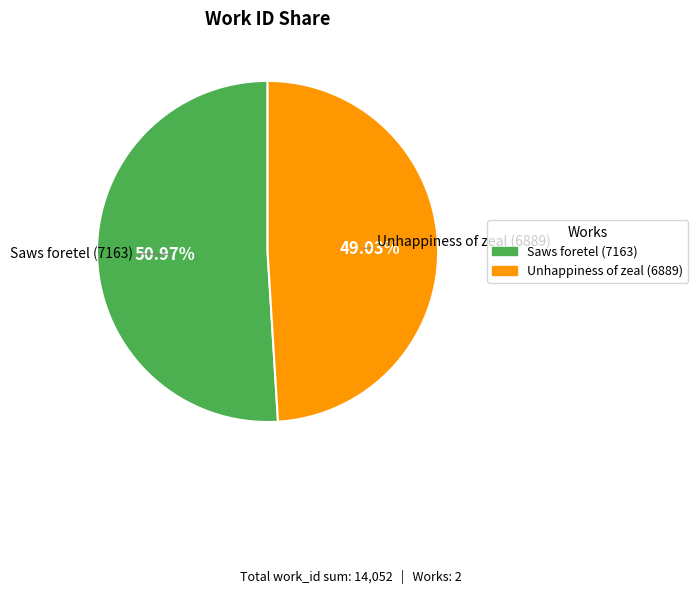

True or false: Saws foretel (7163) accounts for 63% of the total.

False